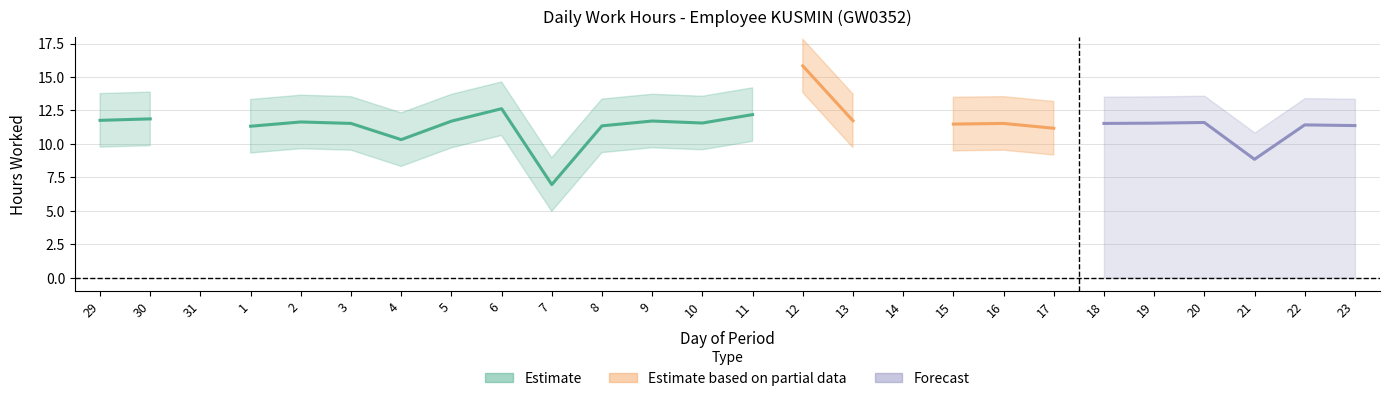

What is the label of the 25th point from the right?

30